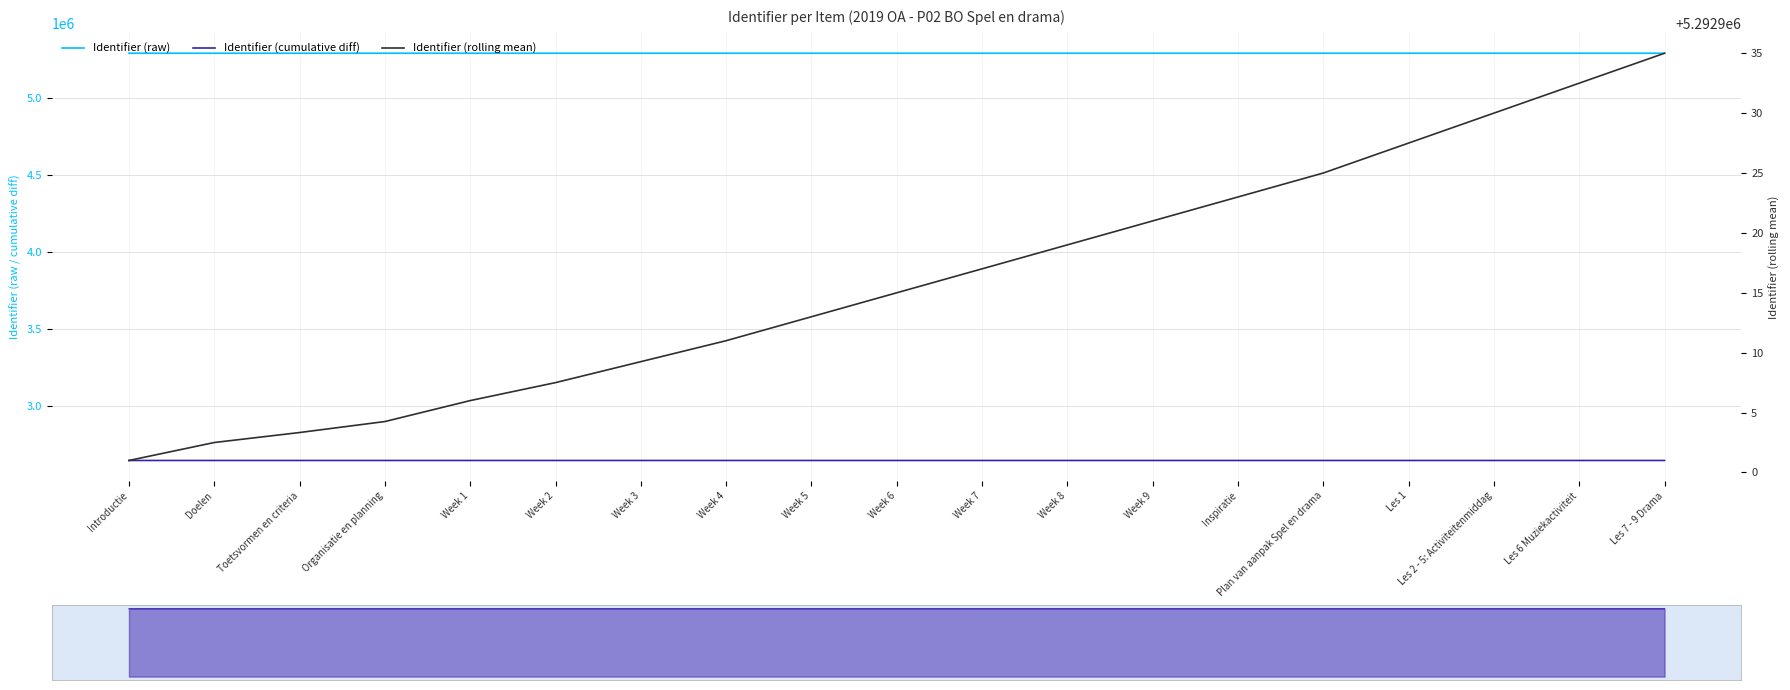

What is the value of the Identifier (rolling mean) point at the 18th from the left?

5292932.5